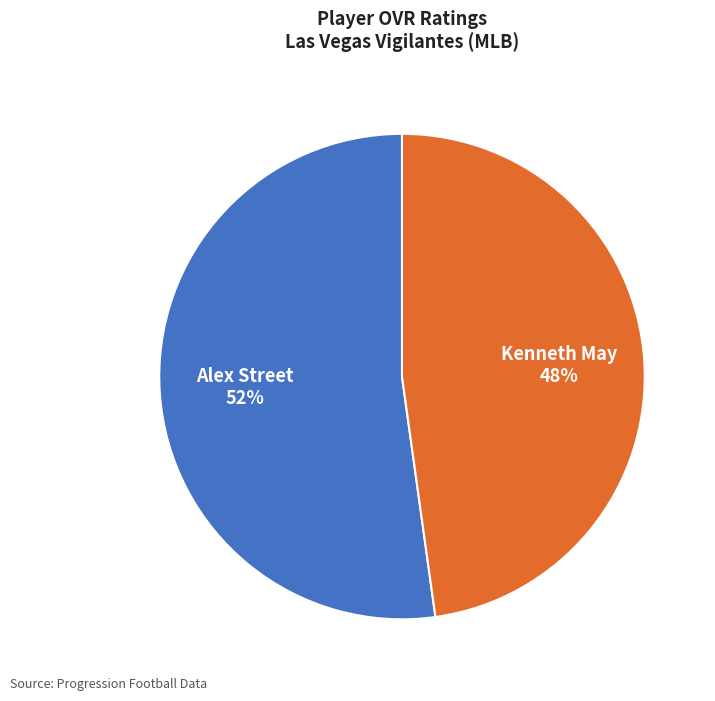

To the nearest percent, what is the average slice percentage?

50%